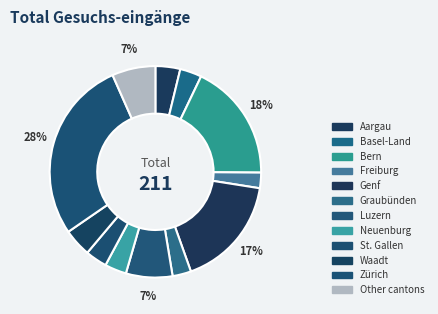

Is there any slice that represents more than half of the pie?

No